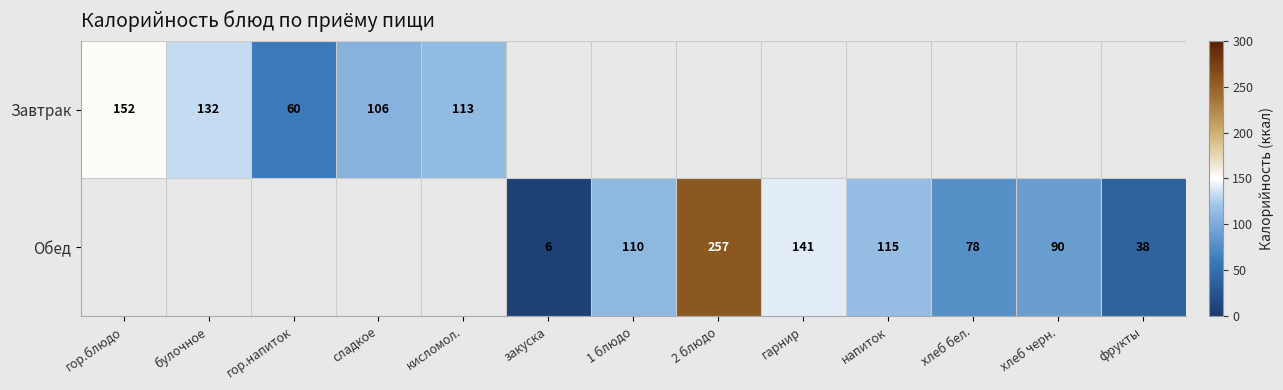

How many series are shown in this chart?

2